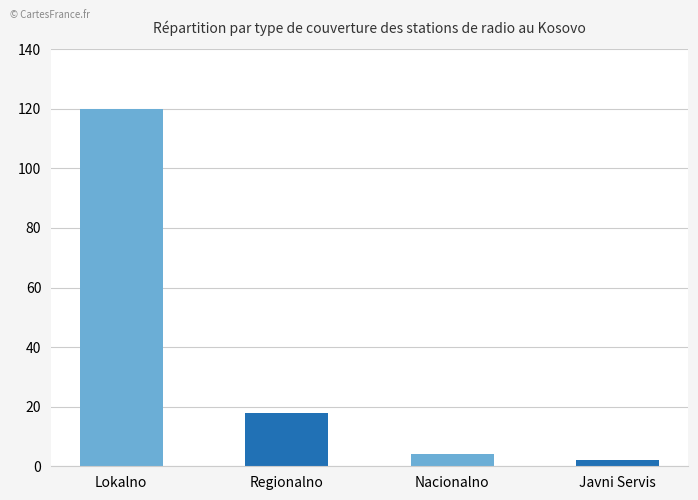

Reading left to right, transcribe all the data shown in this chart.

Lokalno=120	Regionalno=18	Nacionalno=4	Javni Servis=2